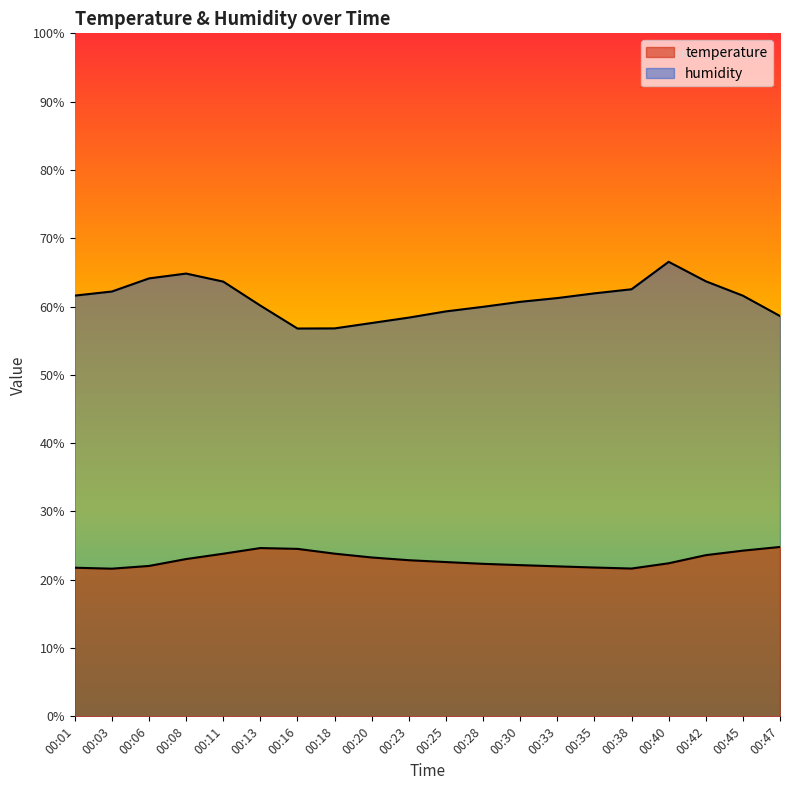

Reading left to right, transcribe all the data shown in this chart.

temperature: 21.8	21.6	22.0	23.0	23.8	24.6	24.5	23.8	23.3	22.9	22.6	22.3	22.1	22.0	21.8	21.6	22.4	23.6	24.3	24.8
humidity: 61.6	62.2	64.1	64.8	63.6	60.1	56.8	56.8	57.6	58.4	59.3	60.0	60.7	61.2	61.9	62.5	66.5	63.7	61.6	58.6